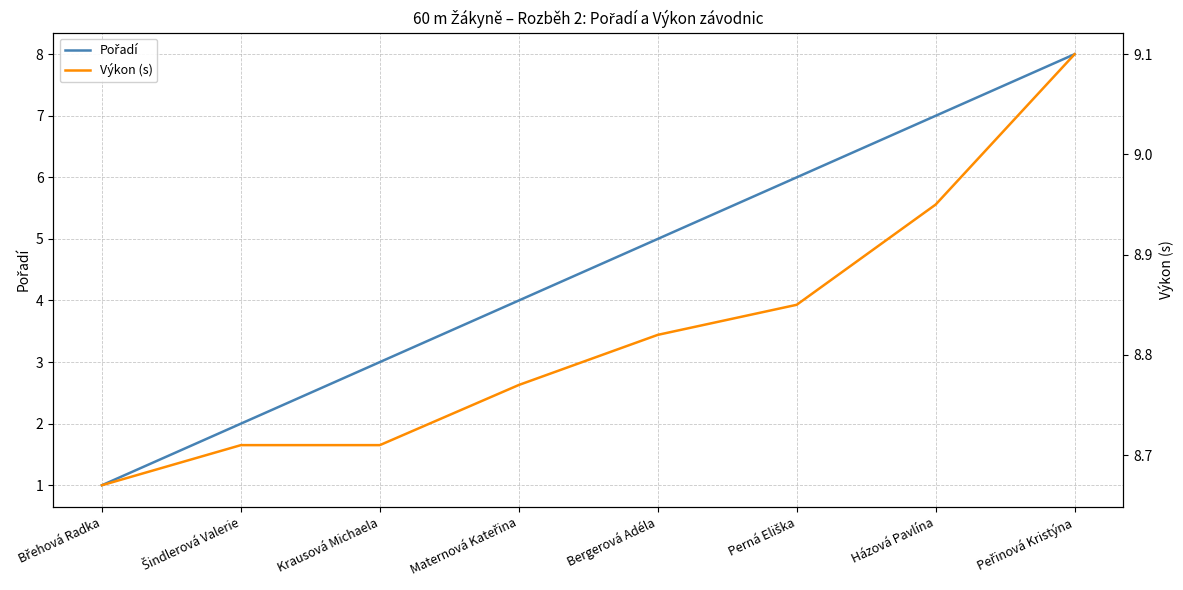

What is the lowest value of the Pořadí series?

1.0